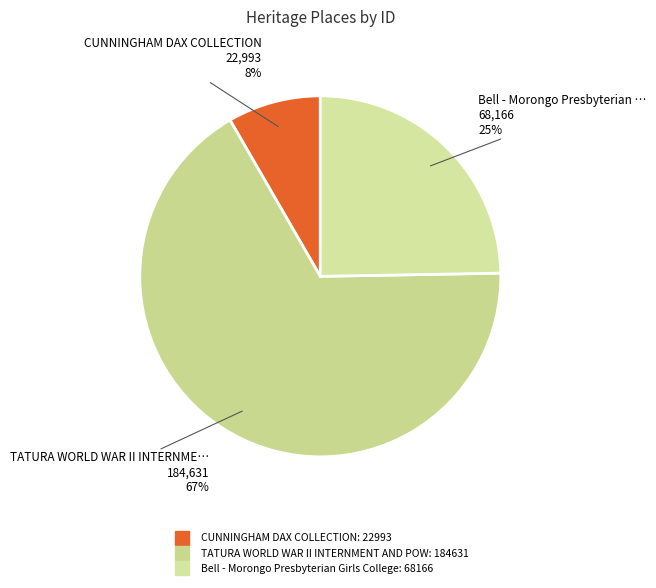

Count the number of slices in the pie.

3